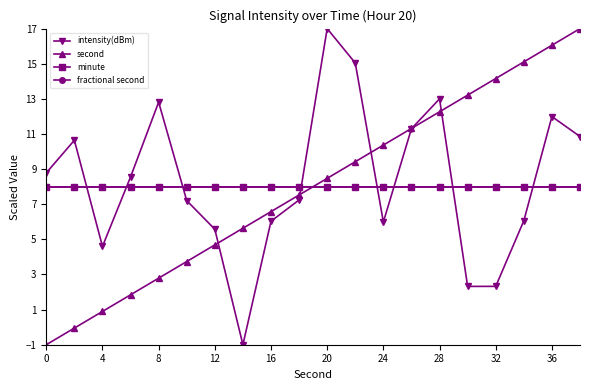

How many lines are shown in the chart?

4